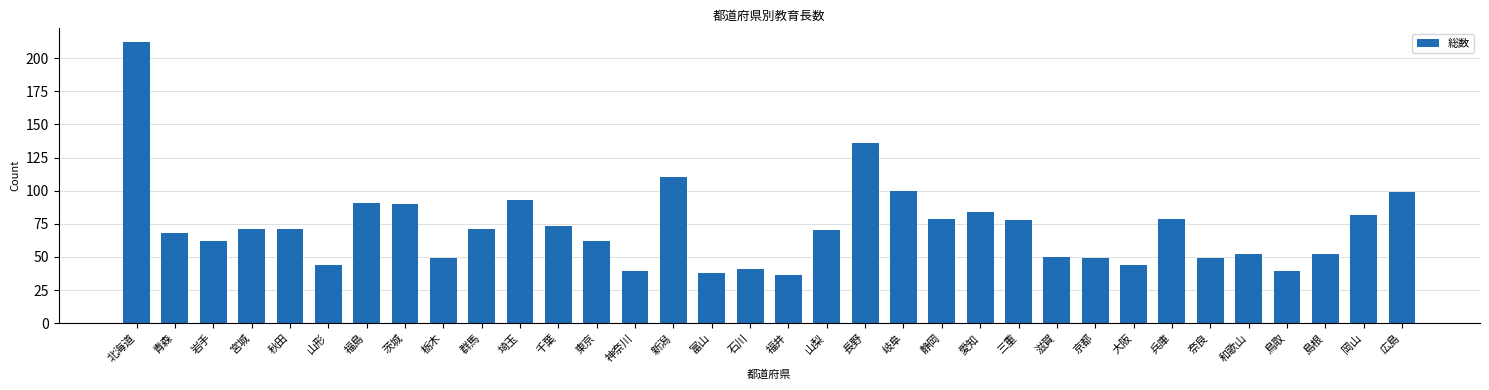

How many distinct data groups are displayed?

1